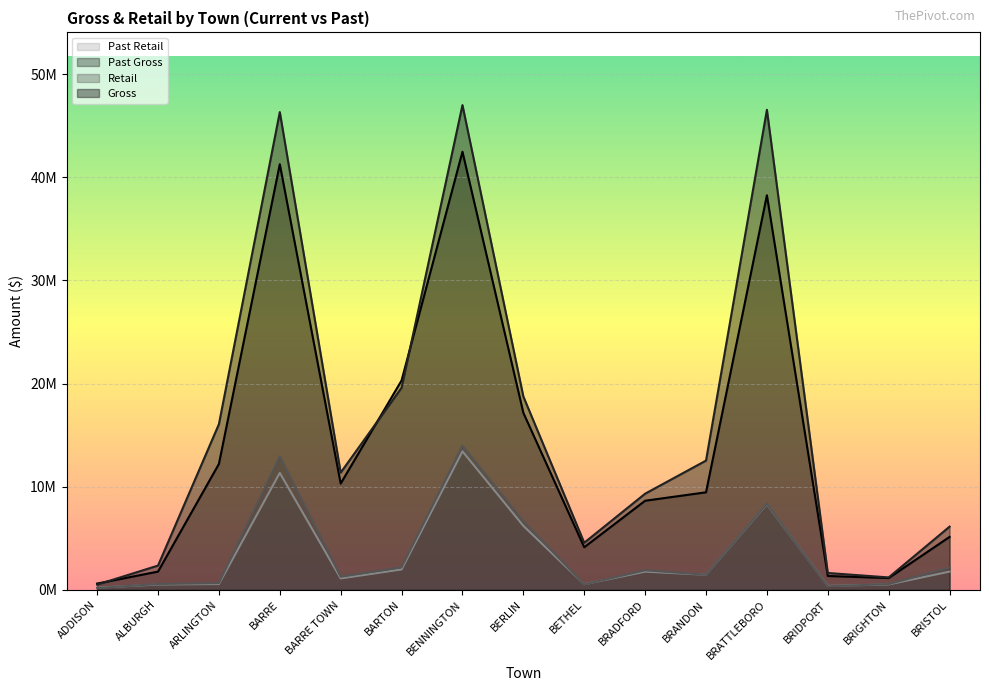

Where does the Gross series first go above 11362156?

ARLINGTON